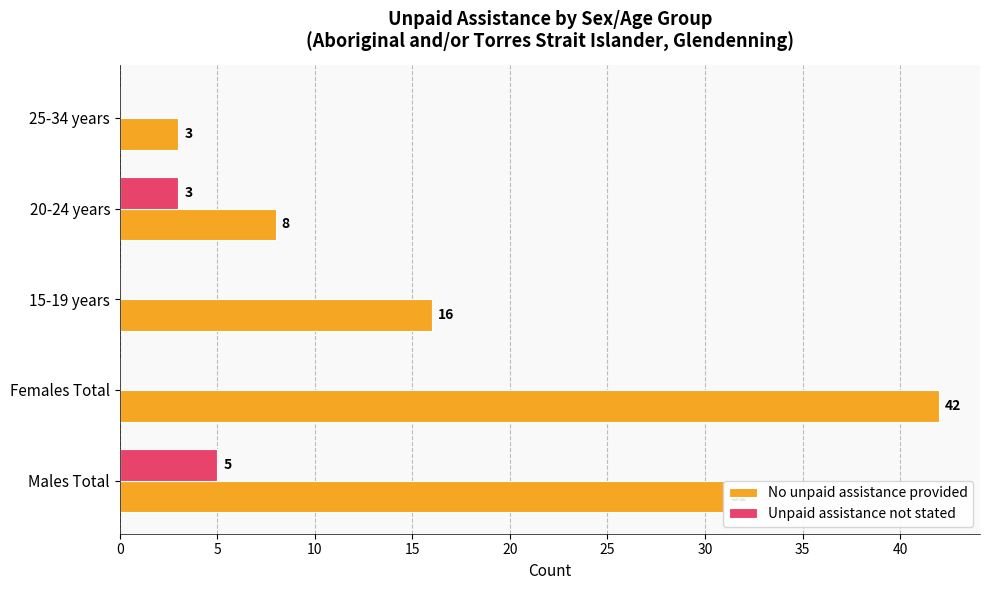

True or false: Unpaid assistance not stated has a value of -3 at 15-19 years.

False